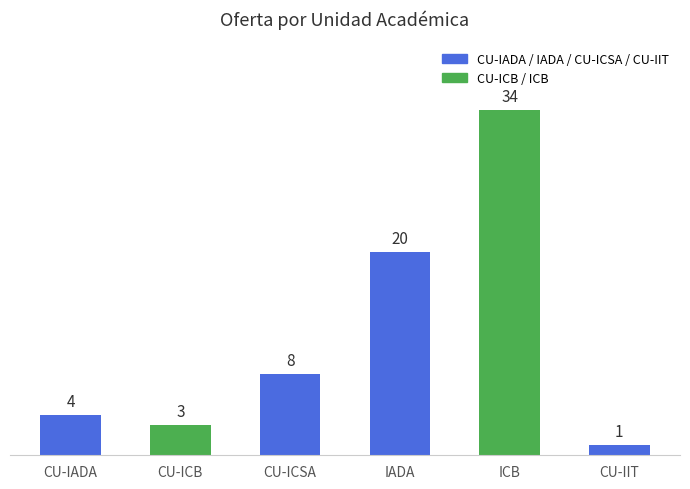

What is the label of the 1st bar from the right?

CU-IIT